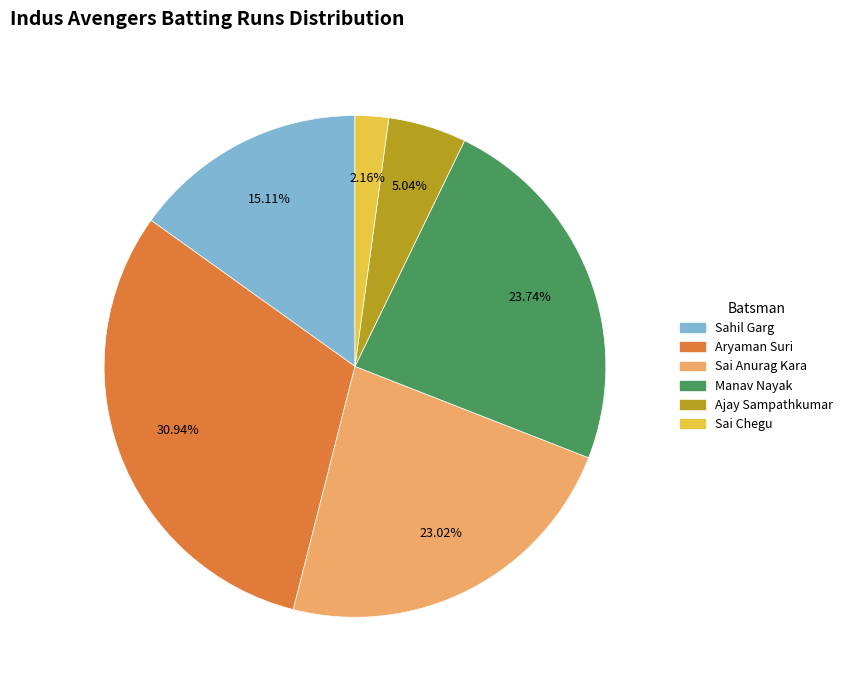

Is there a majority slice in this chart?

No